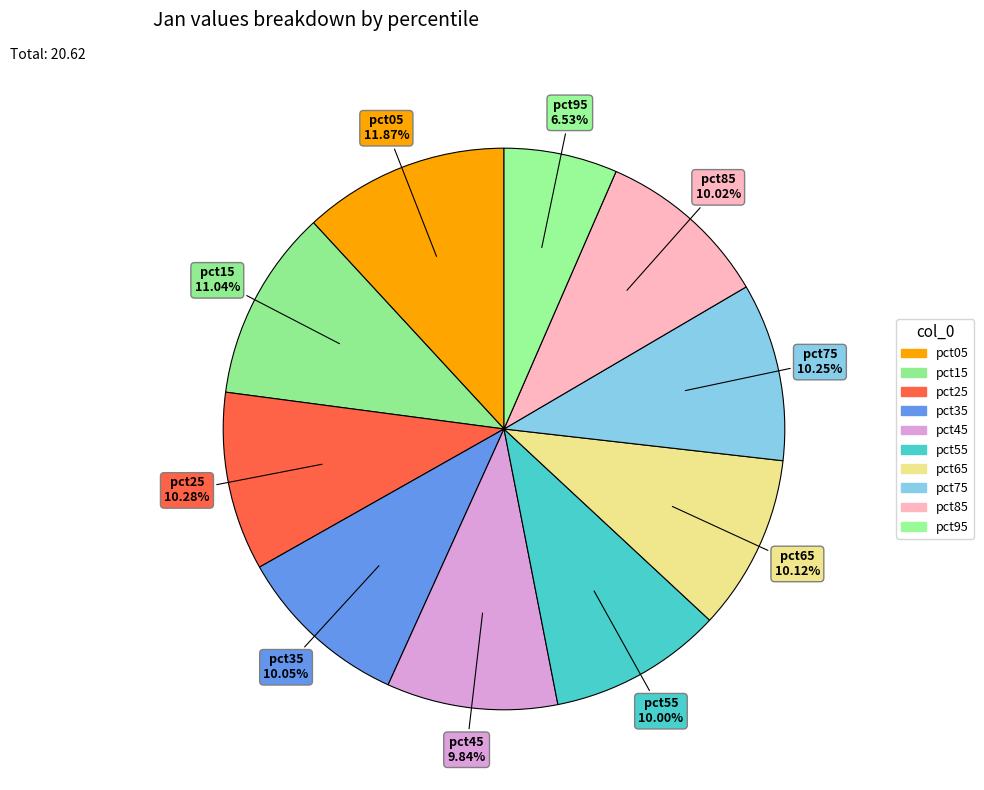

How many segments does this pie chart have?

10